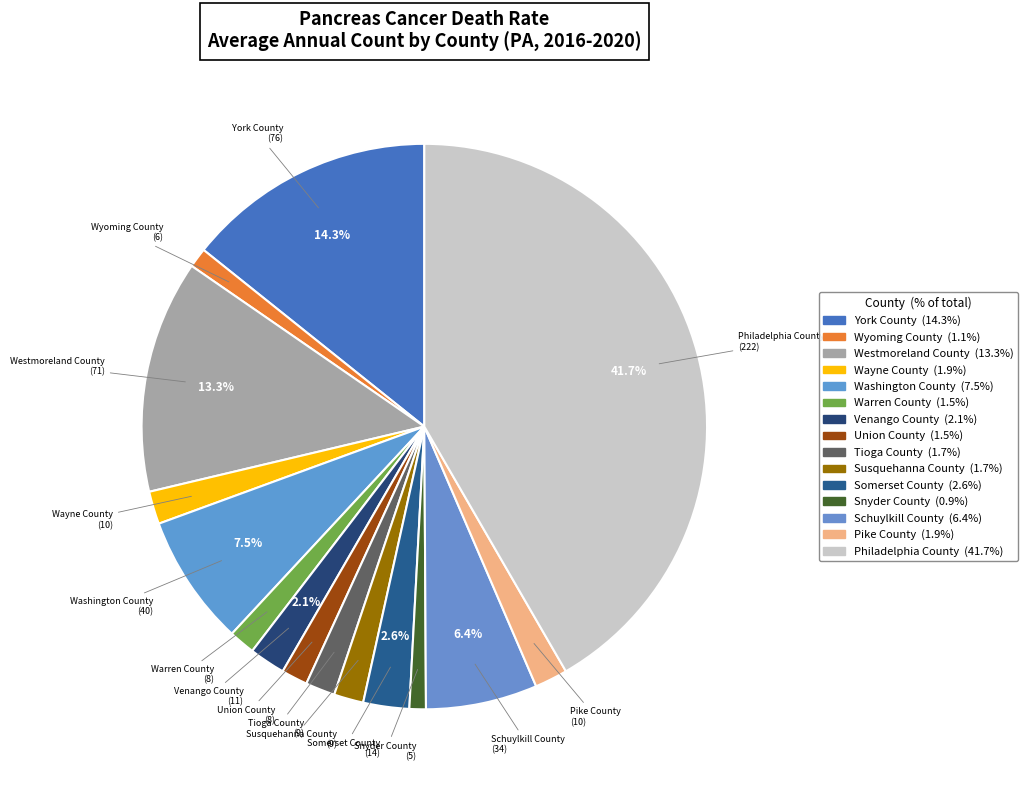

Between Pike County and Venango County, which is larger?

Venango County